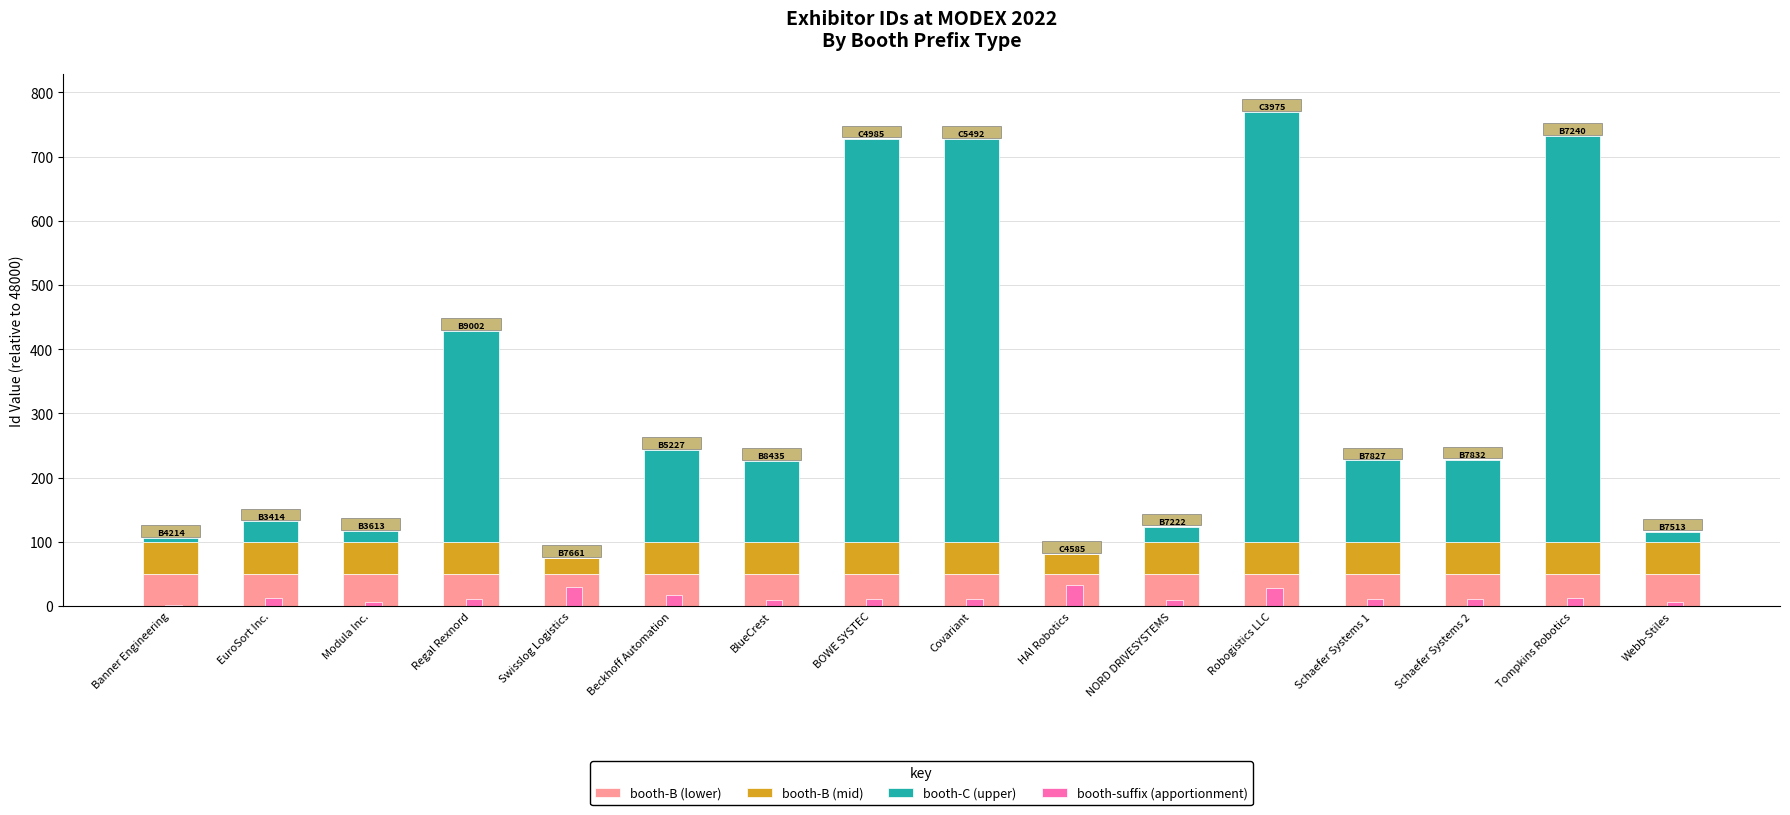

Reading left to right, what are all the values shown in this chart?

booth-B (lower): 50.0	50.0	50.0	50.0	50.0	50.0	50.0	50.0	50.0	50.0	50.0	50.0	50.0	50.0	50.0	50.0
booth-B (mid): 50.0	50.0	50.0	50.0	25.0	50.0	50.0	50.0	50.0	31.0	50.0	50.0	50.0	50.0	50.0	50.0
booth-C (upper): 6.0	32.0	17.0	328.0	0.0	143.0	126.0	628.0	627.0	0.0	24.0	669.0	127.0	128.0	632.0	16.0
booth-suffix (apportionment): 2.4	12.8	6.8	11.2	30.0	17.2	10.4	11.2	10.8	32.4	9.6	27.6	10.8	11.2	12.8	6.4